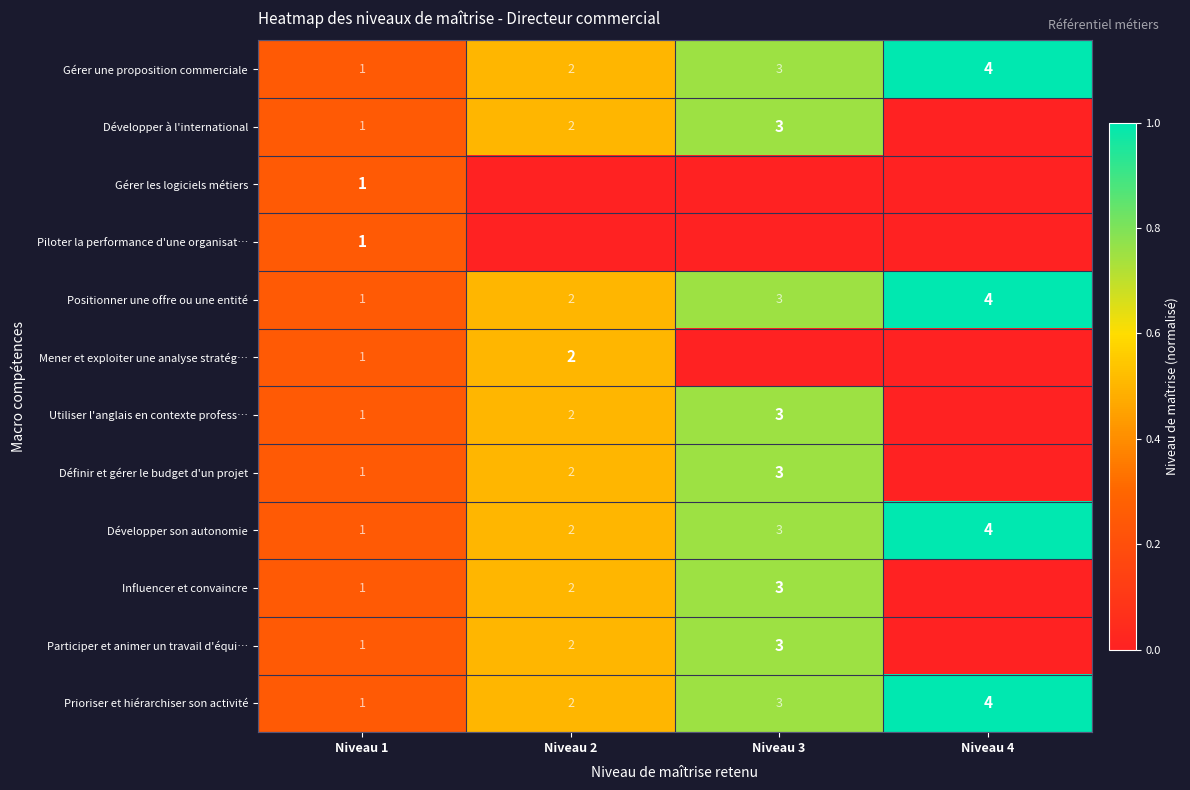

What is the maximum value for Développer son autonomie?

4